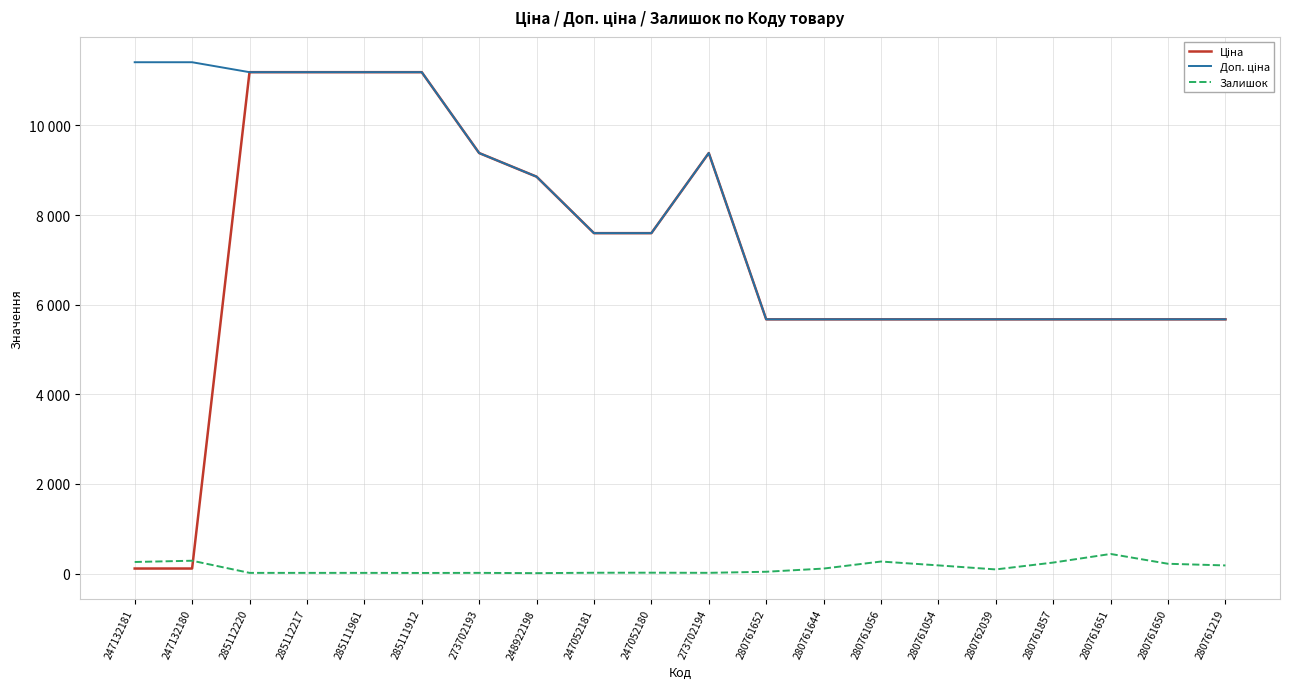

What is the lowest value of the Залишок series?

11.0